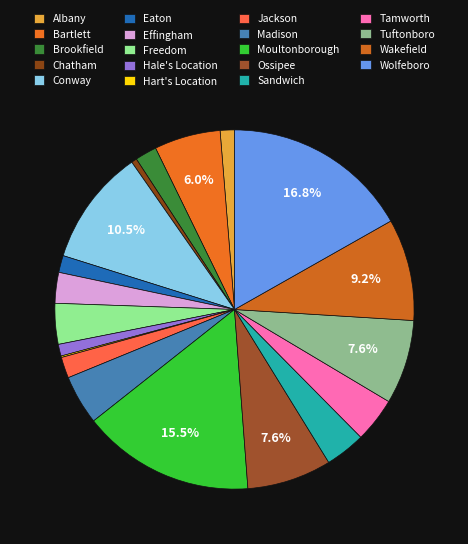

Does any single category account for the majority?

No